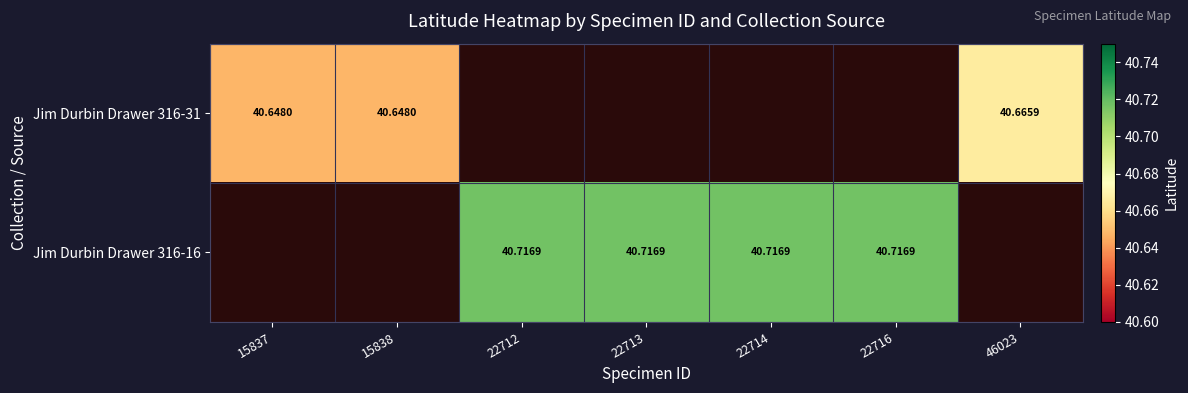

At which label is Jim Durbin Drawer 316-31 closest to 40?

15837